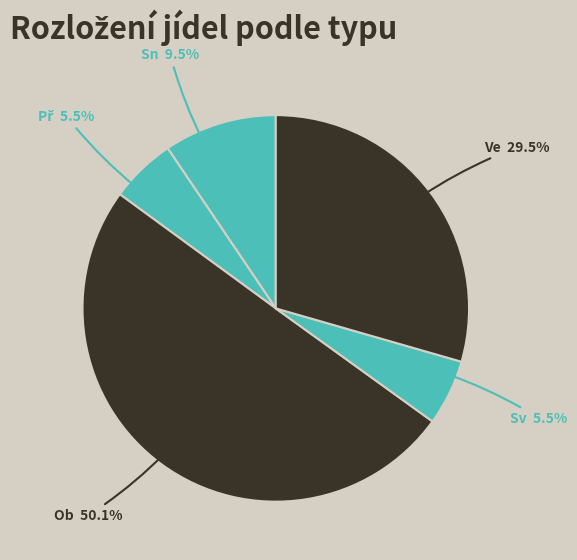

How many segments does this pie chart have?

5